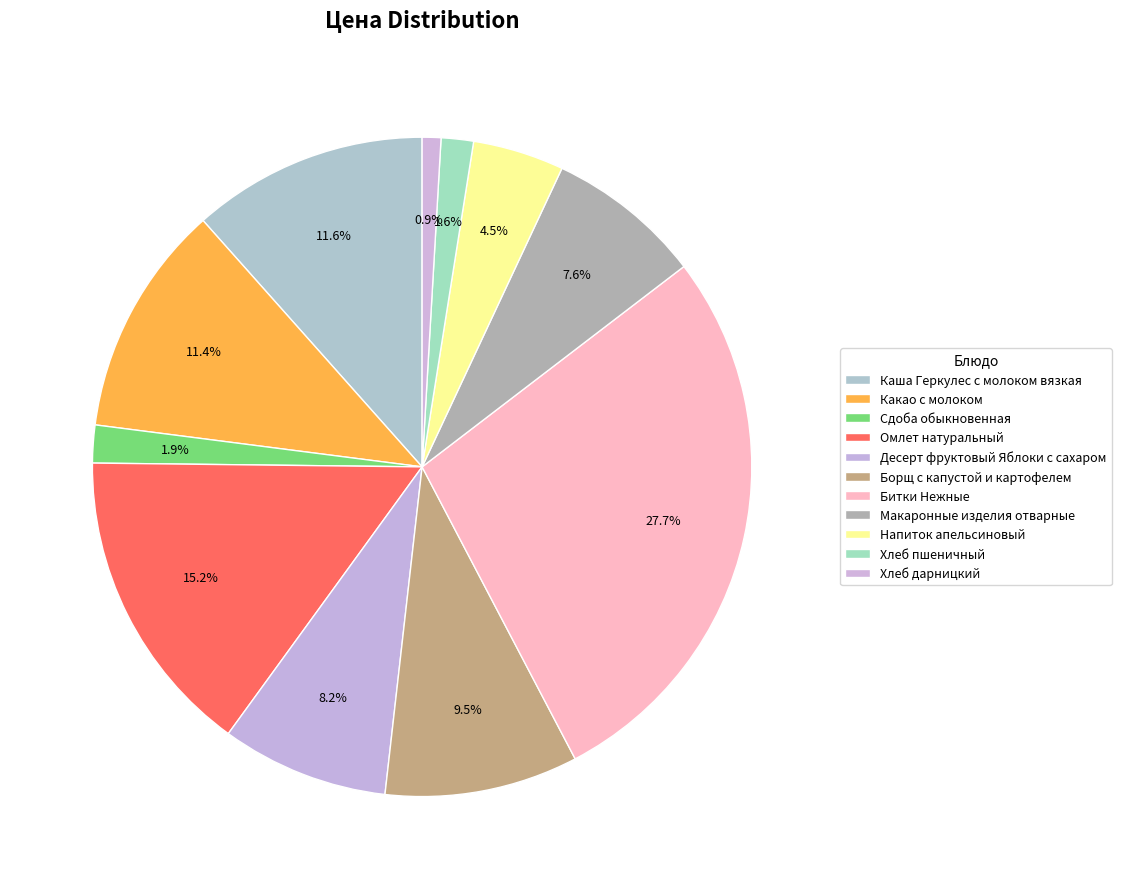

Count the number of slices in the pie.

11